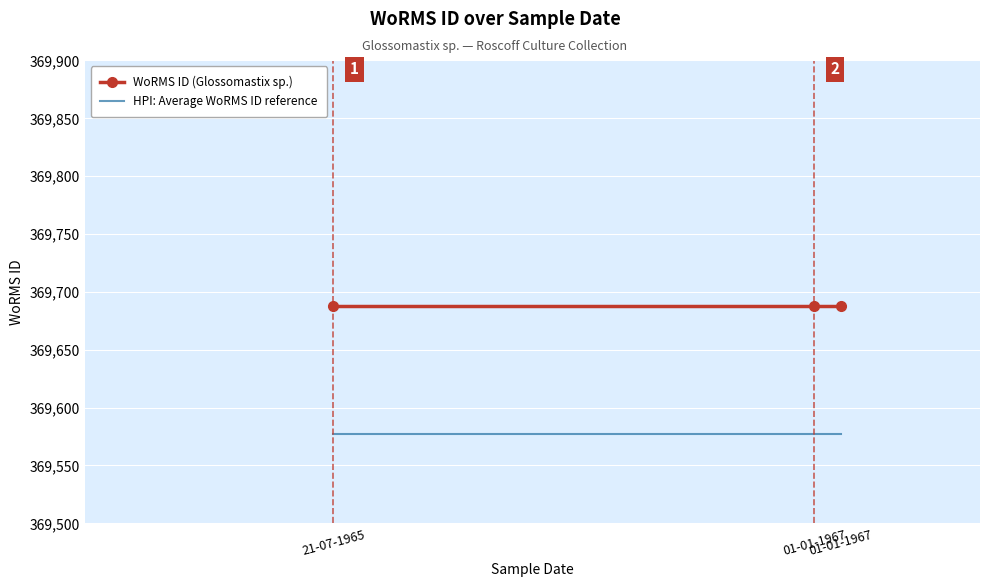

What are all the series names shown in the legend?

WoRMS ID (Glossomastix sp.), HPI: Average WoRMS ID reference